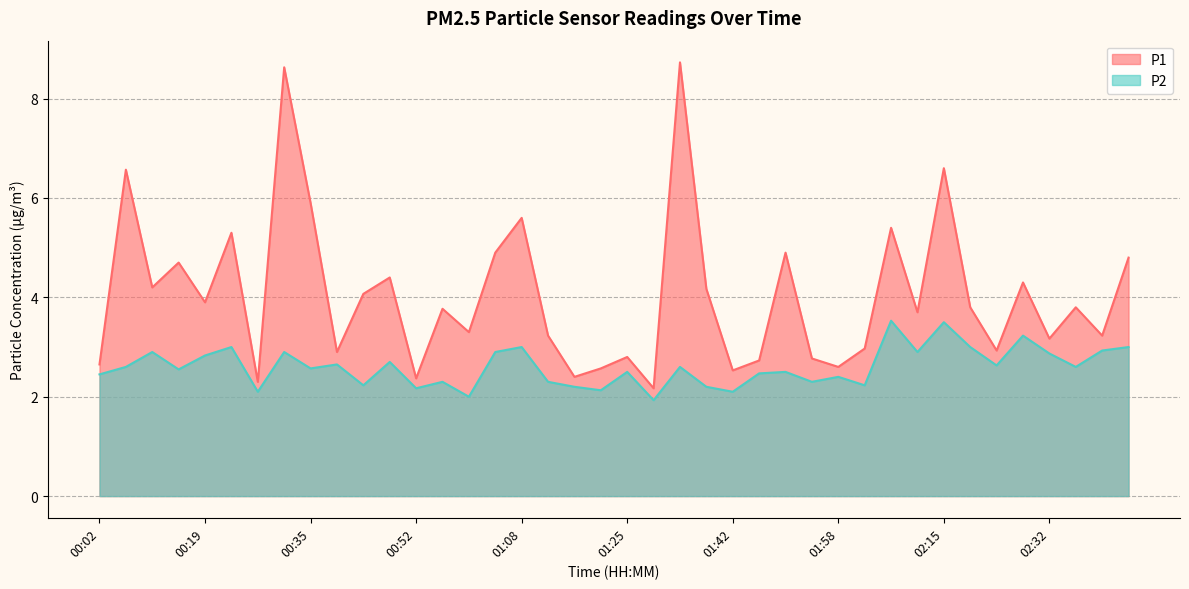

True or false: P1 and P2 cross at least once.

False